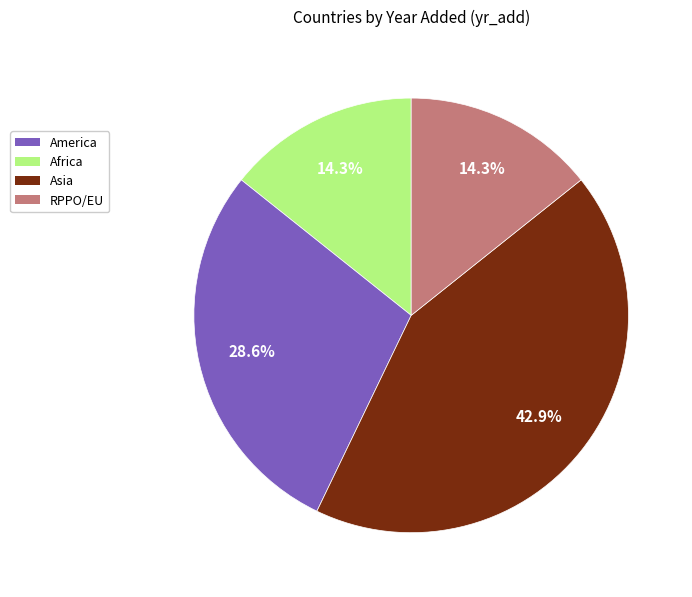

How many slices are in this pie chart?

4